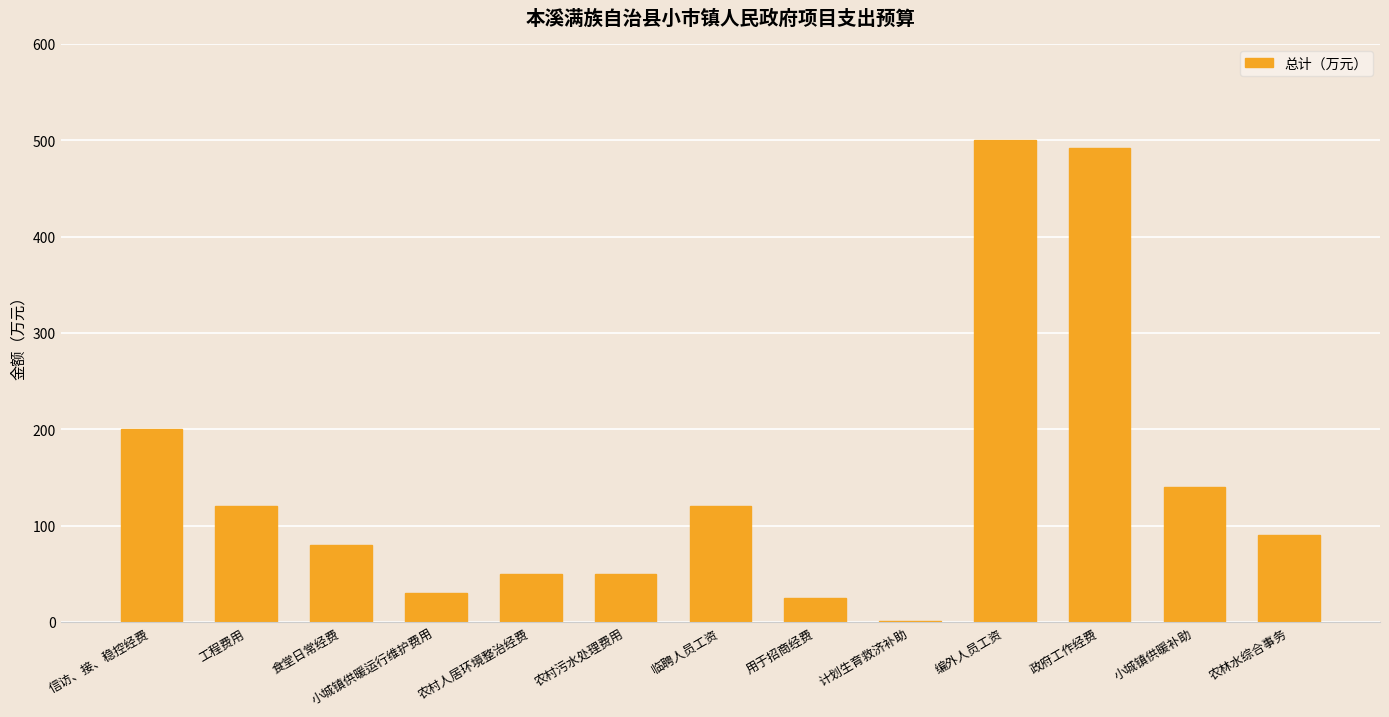

Reading right to left, extract all data points from this chart.

农林水综合事务=90	小城镇供暖补助=140	政府工作经费=492	编外人员工资=500	计划生育救济补助=1	用于招商经费=25	临聘人员工资=120	农村污水处理费用=50	农村人居环境整治经费=50	小城镇供暖运行维护费用=30	食堂日常经费=80	工程费用=120	信访、接、稳控经费=200